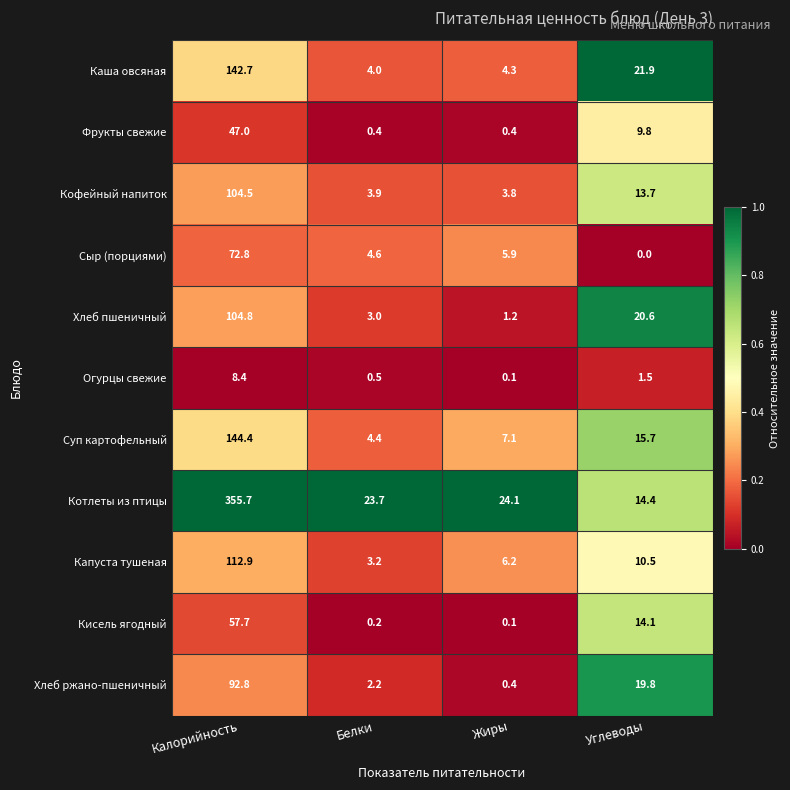

What is the difference between the maximum and minimum values in the Сыр (порциями) series?

72.8